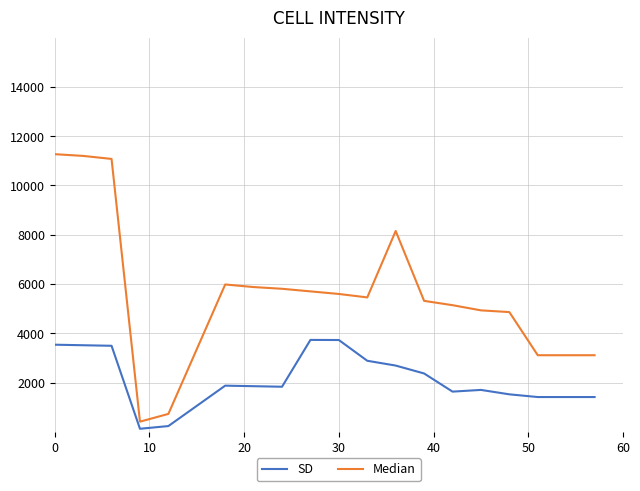

Which series has the largest total across all categories?

Median